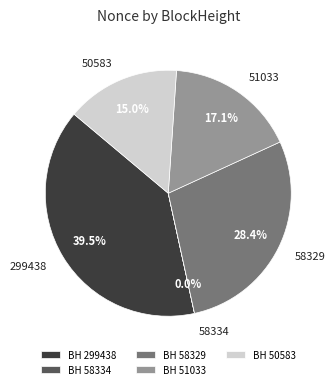

Which has a higher value, BH 299438 or BH 58329?

BH 299438